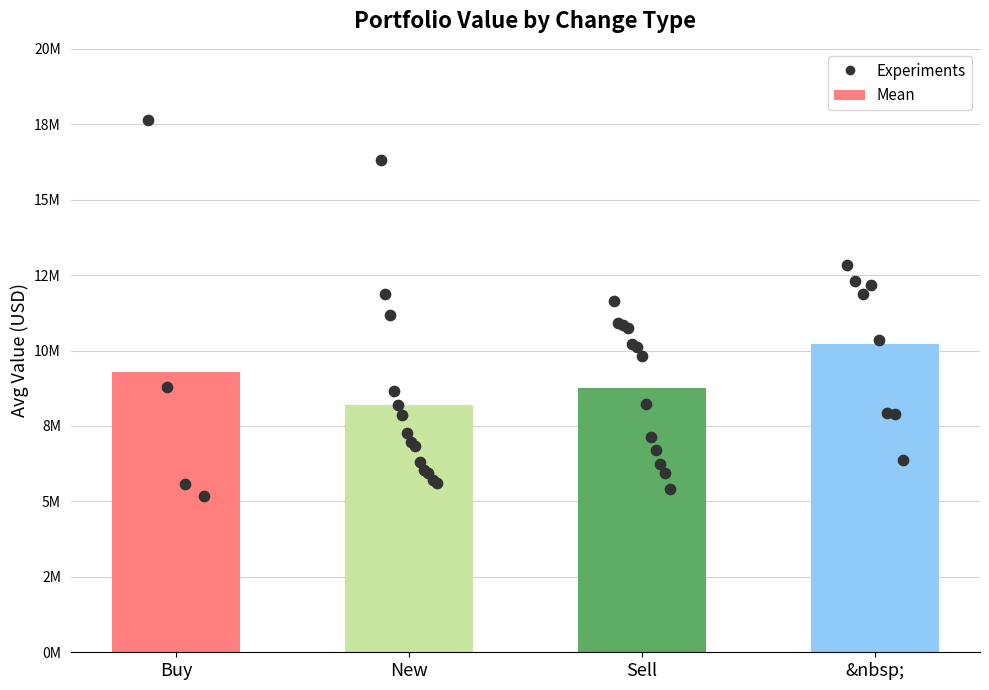

What are all the series names shown in the legend?

Mean, Experiments